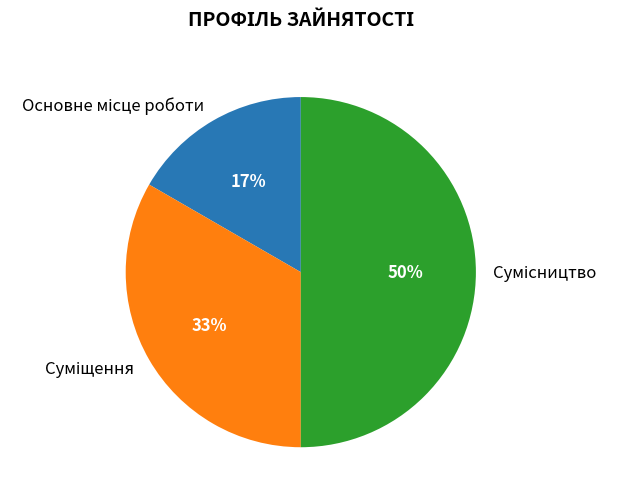

How many segments does this pie chart have?

3